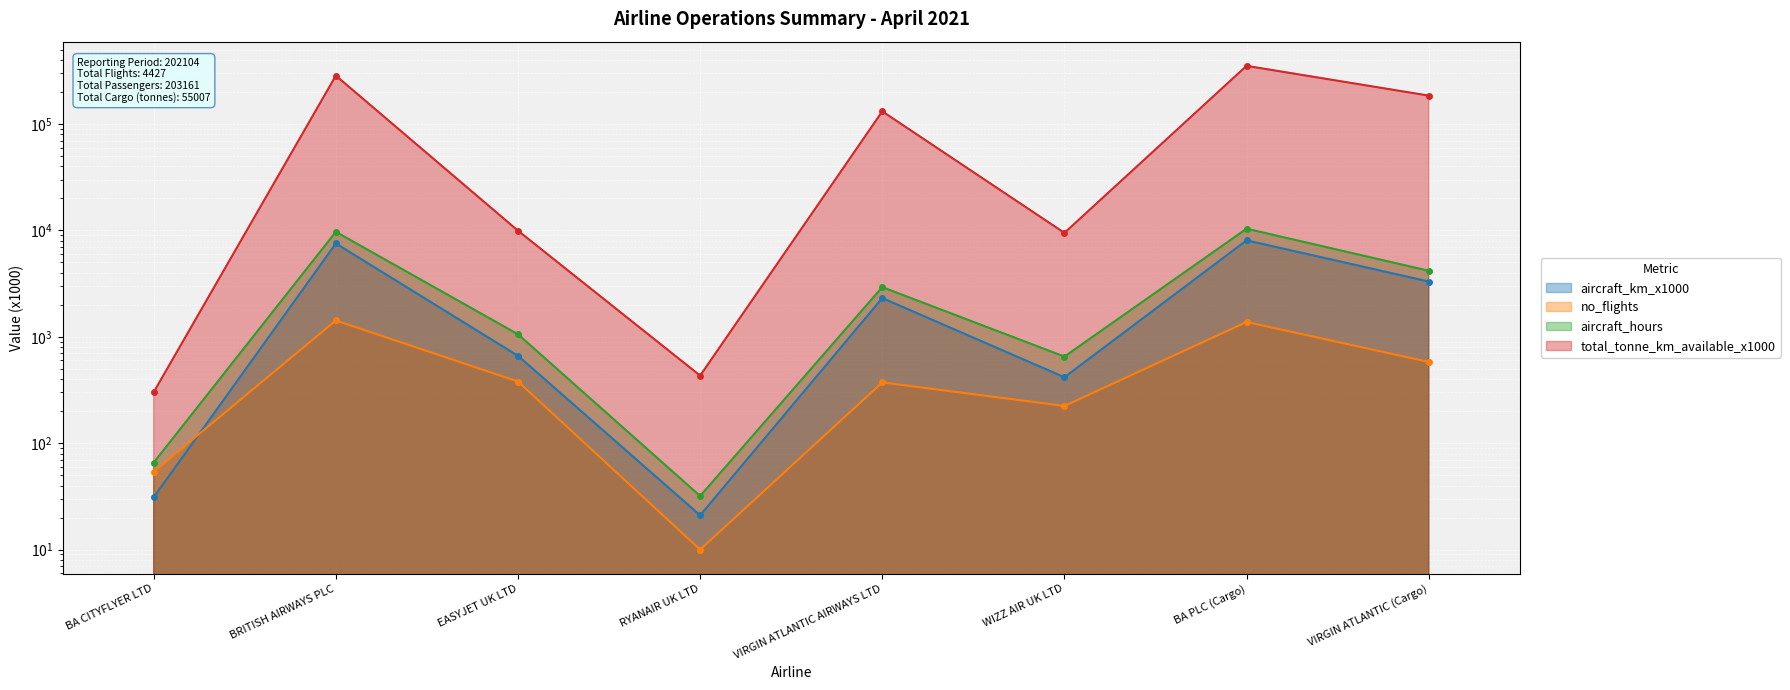

What is the label of the 8th point from the right?

BA CITYFLYER LTD